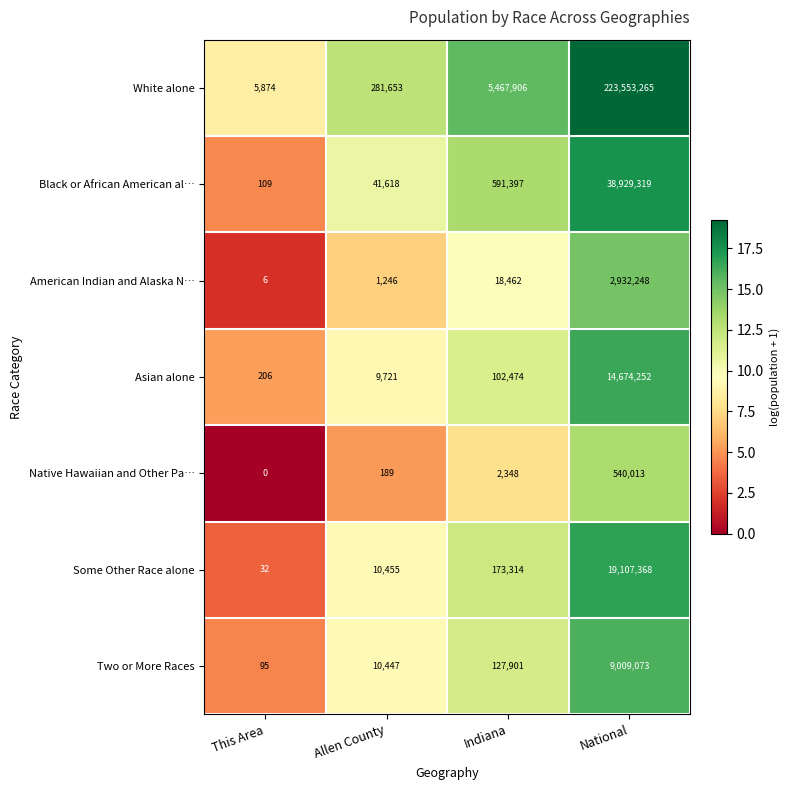

What is the greatest value displayed?

223553265